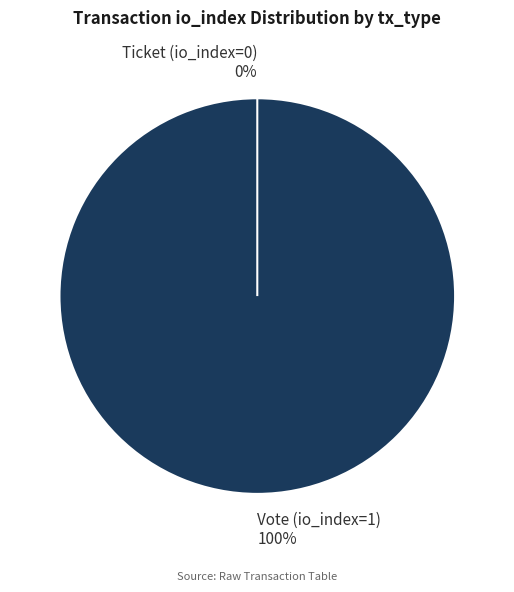

What is the change in value from Vote (io_index=1) to Ticket (io_index=0)?

-1